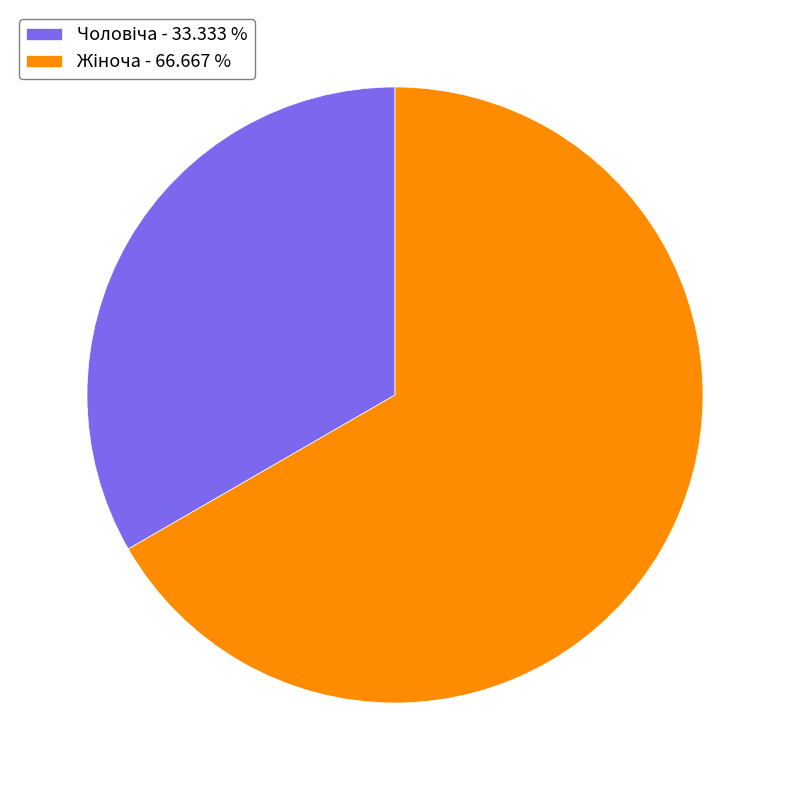

Is there a majority slice in this chart?

Yes